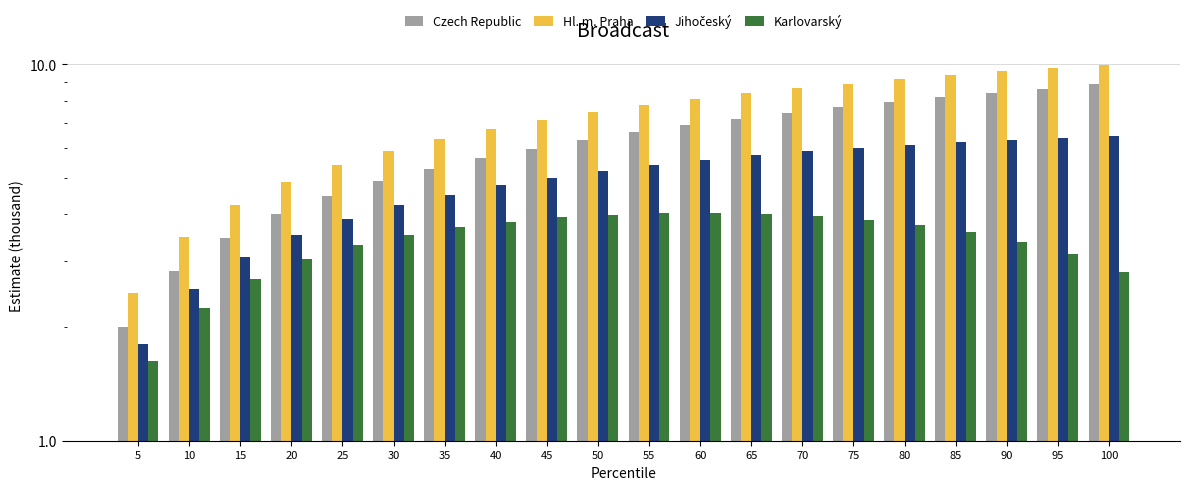

What is the difference between the maximum and minimum values in the Czech Republic series?

6.8